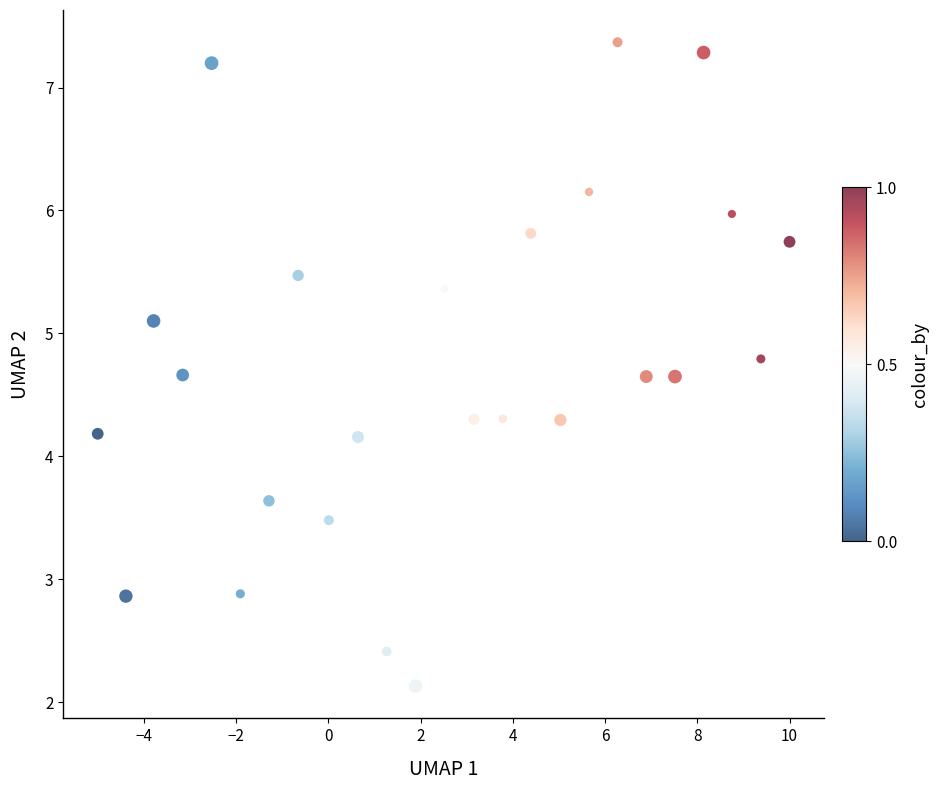

What is the range of X values (max minus min)?

15.0